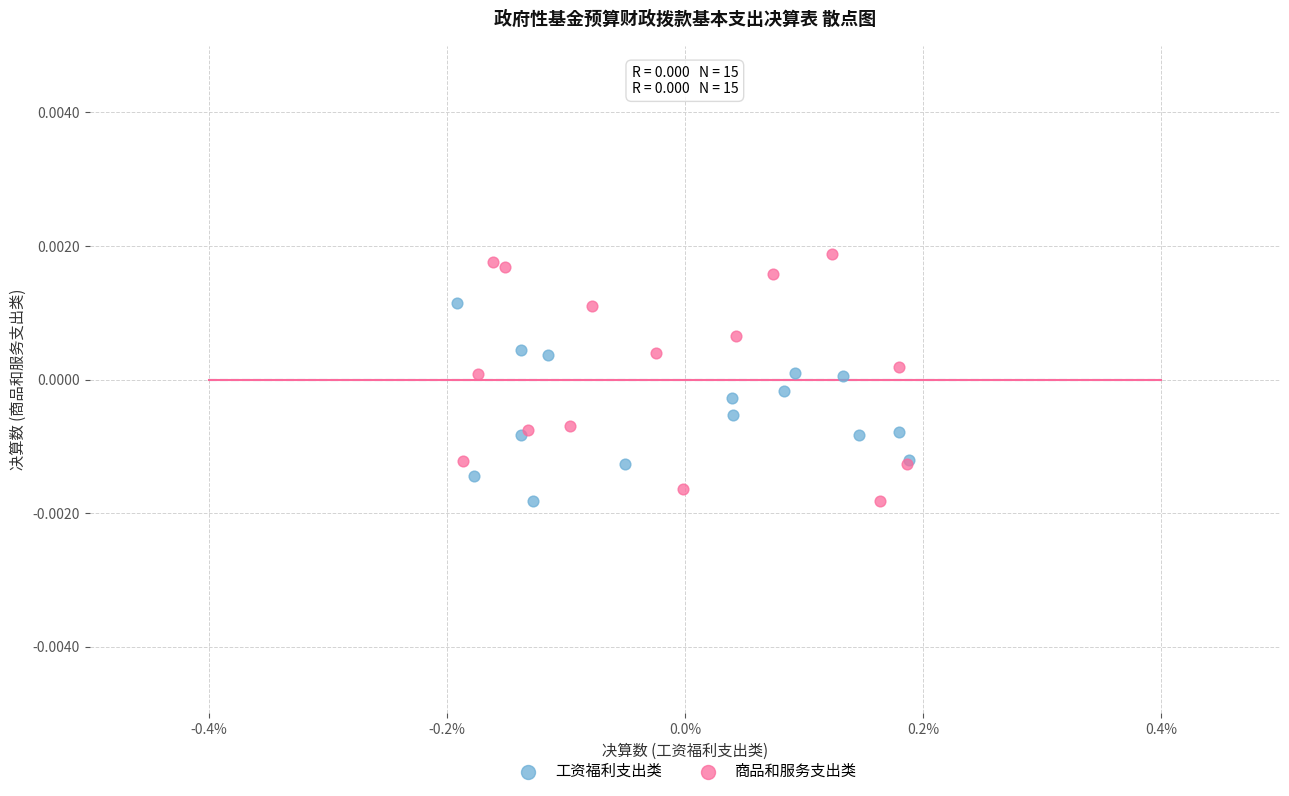

Which series has the largest Y range (max minus min)?

商品和服务支出类